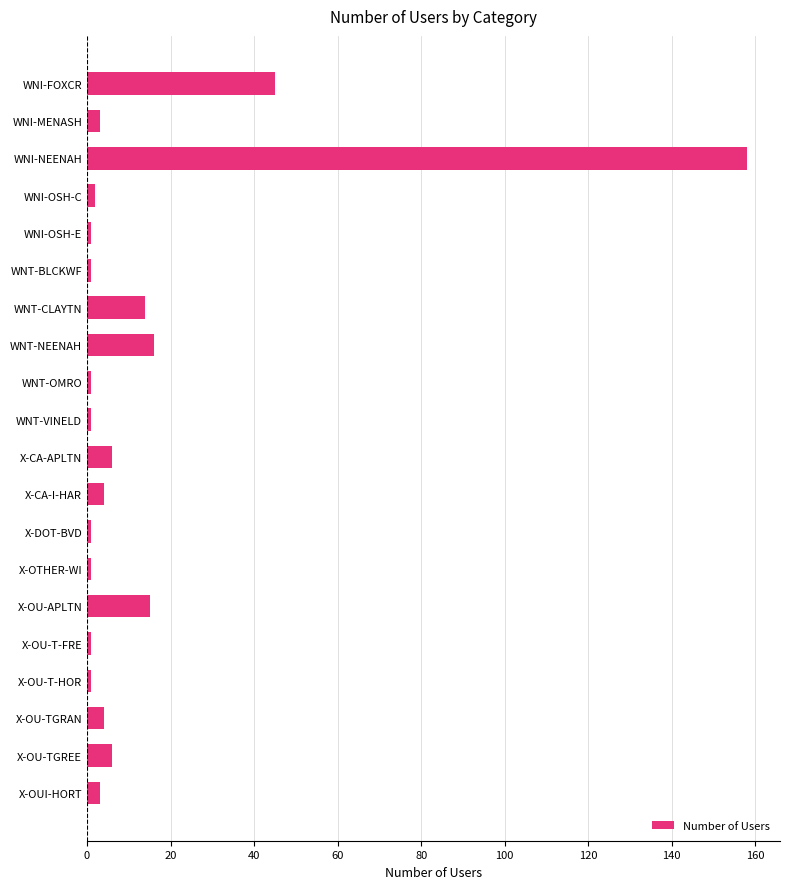

How many data points does each series have?

20